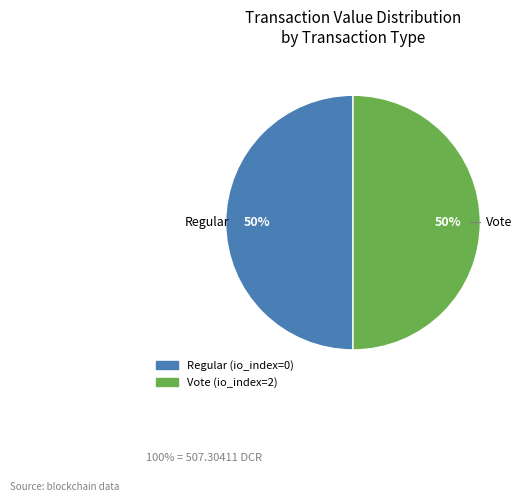

How many slices are in this pie chart?

2